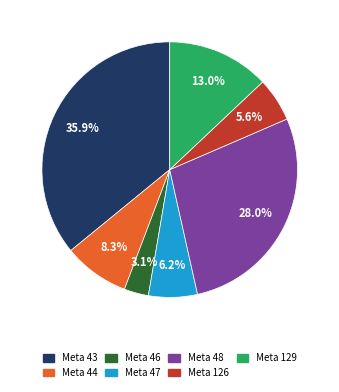

To the nearest percent, what is the difference between the largest and smallest slice percentages?

33%